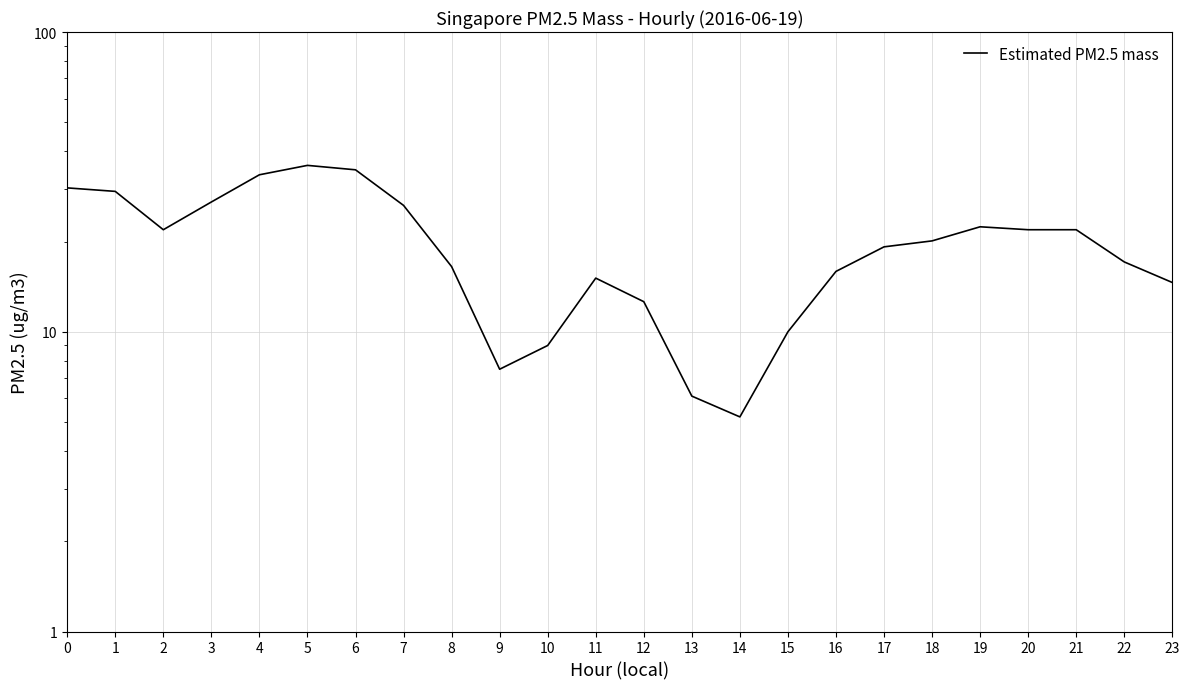

Rank the categories by value from lowest to highest.

14, 13, 9, 10, 15, 12, 23, 11, 16, 8, 22, 17, 18, 2, 20, 21, 19, 7, 3, 1, 0, 4, 6, 5